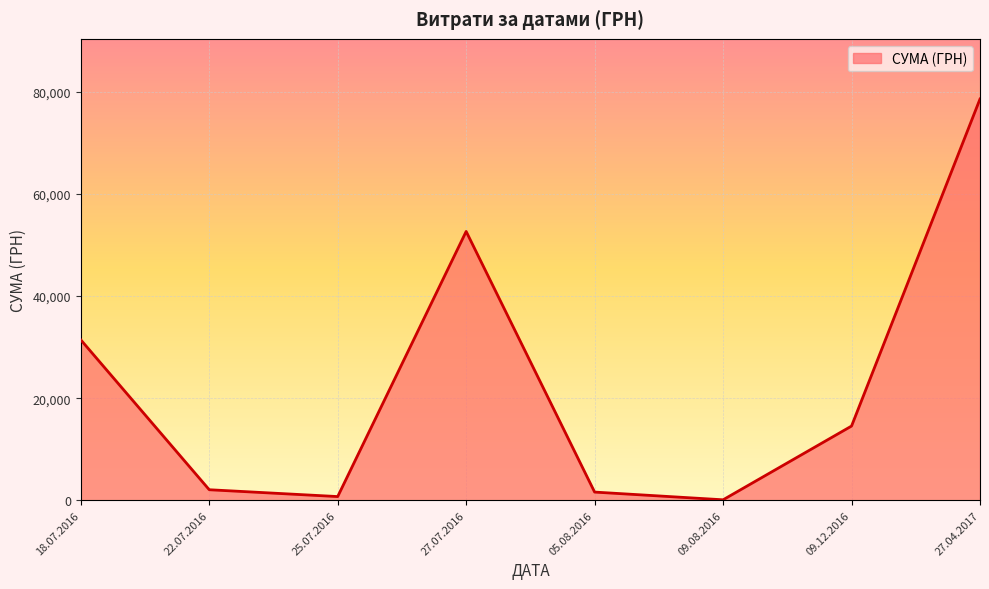

Reading left to right, transcribe all the data shown in this chart.

18.07.2016=31424.0	22.07.2016=2056.2	25.07.2016=717.0	27.07.2016=52658.0	05.08.2016=1596.0	09.08.2016=85.0	09.12.2016=14530.0	27.04.2017=78600.0